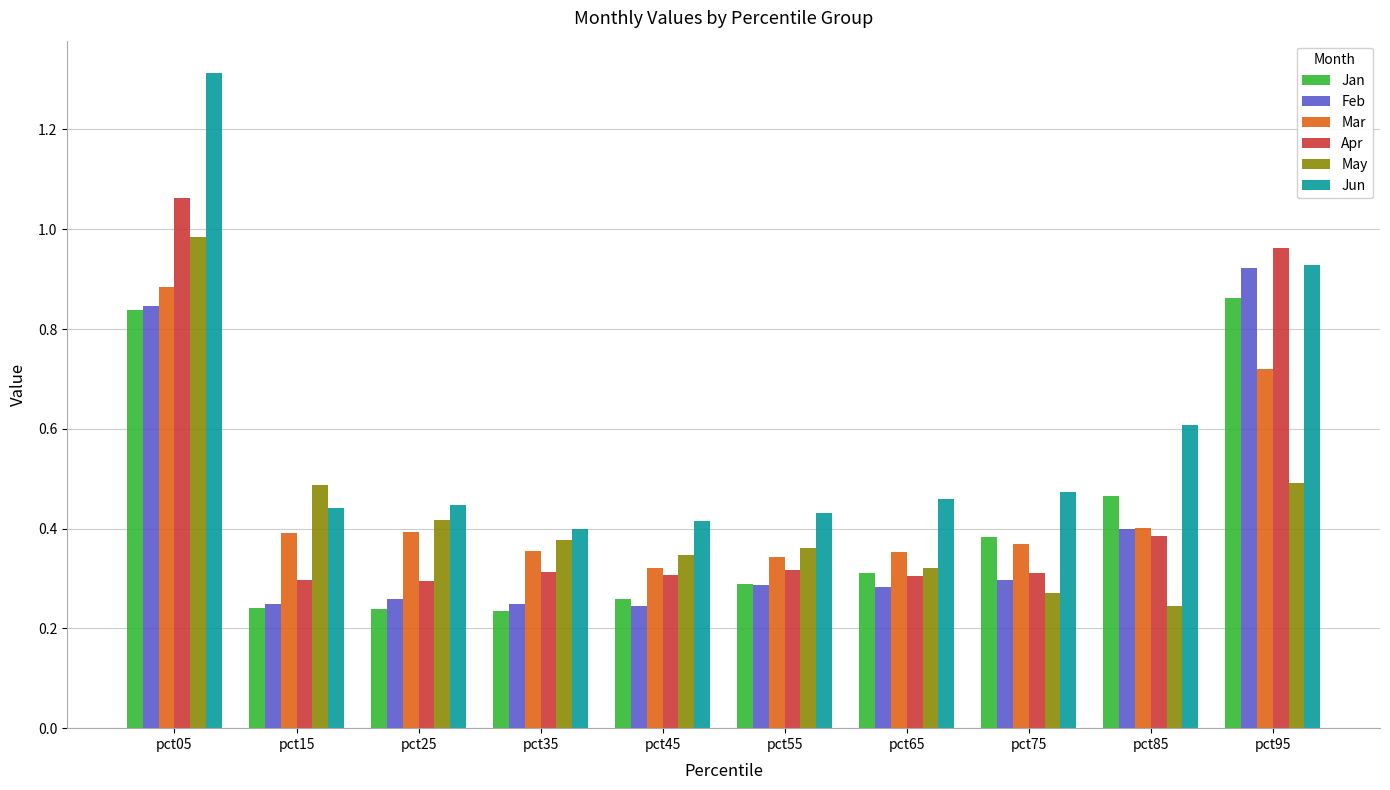

How many bars are there in each group?

6